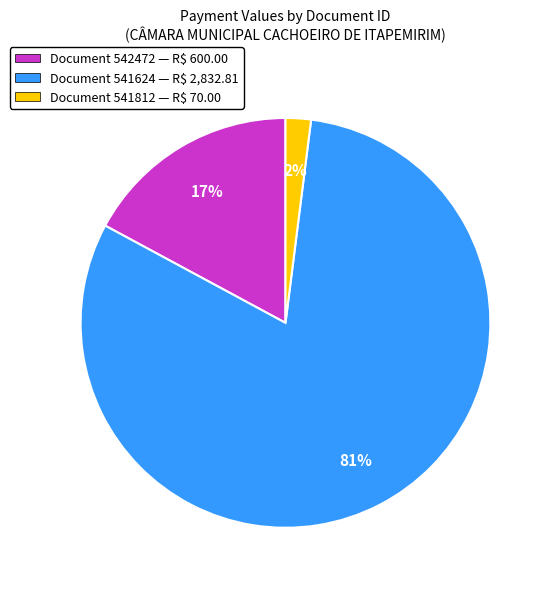

The Document 542472 — R$ 600.00 slice represents 17% of the pie. True or false?

True